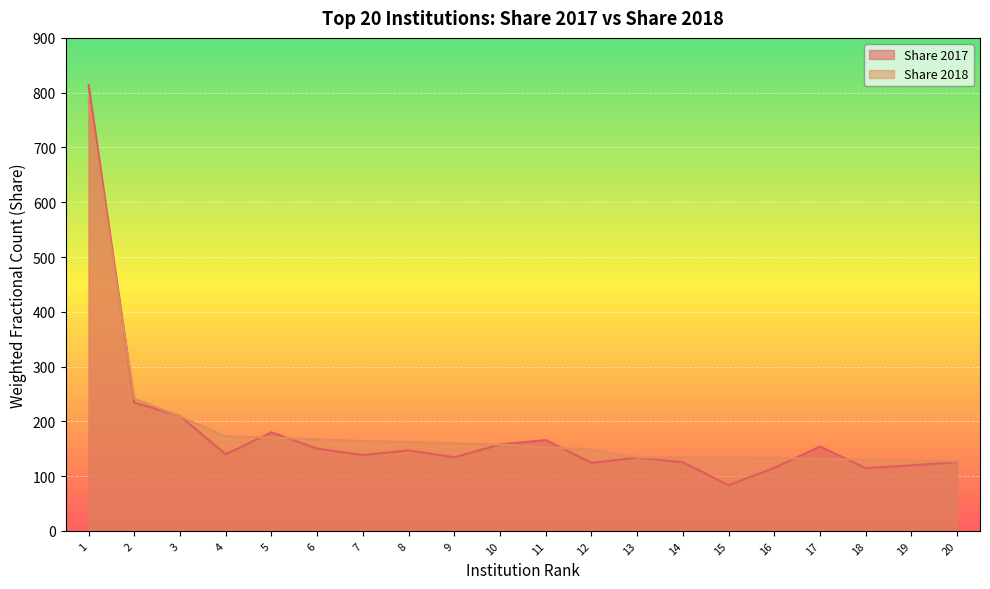

At which label does Share 2017 reach its peak?

1